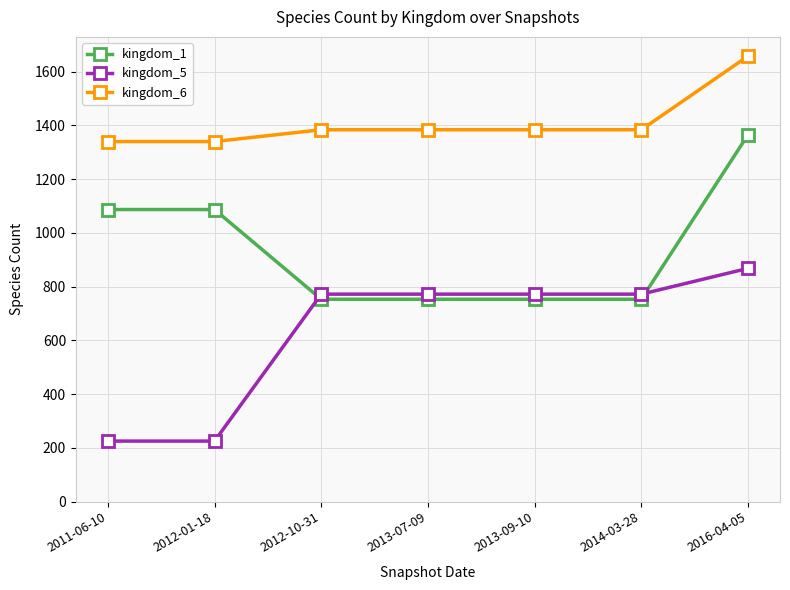

How many distinct data groups are displayed?

3